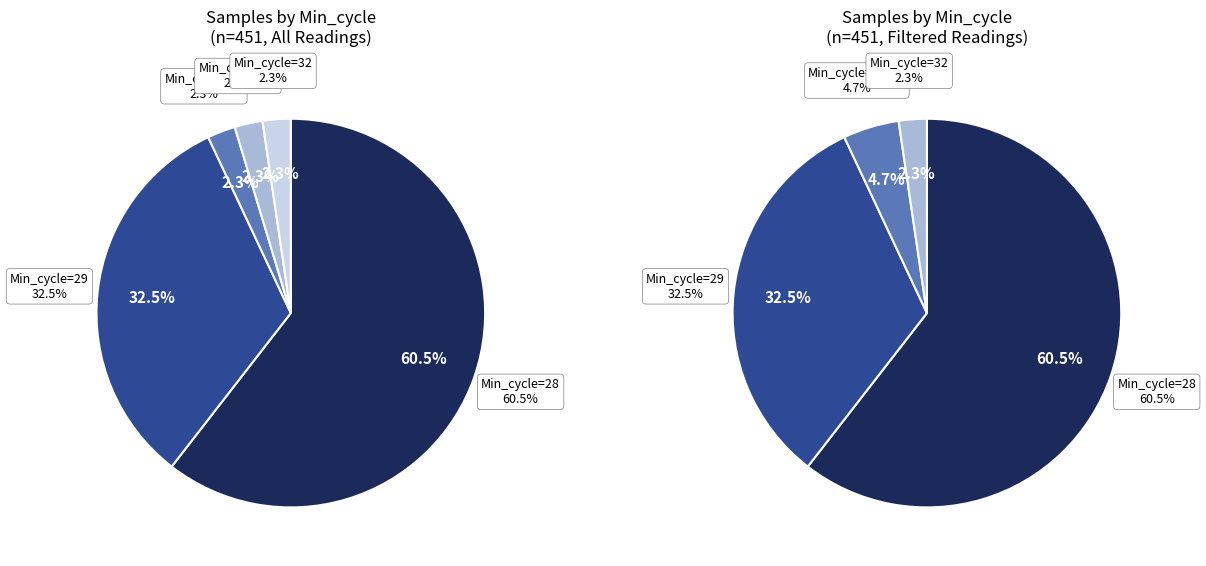

What is the ratio of the value at Min_cycle=31 to the value at Min_cycle=32?

1.0